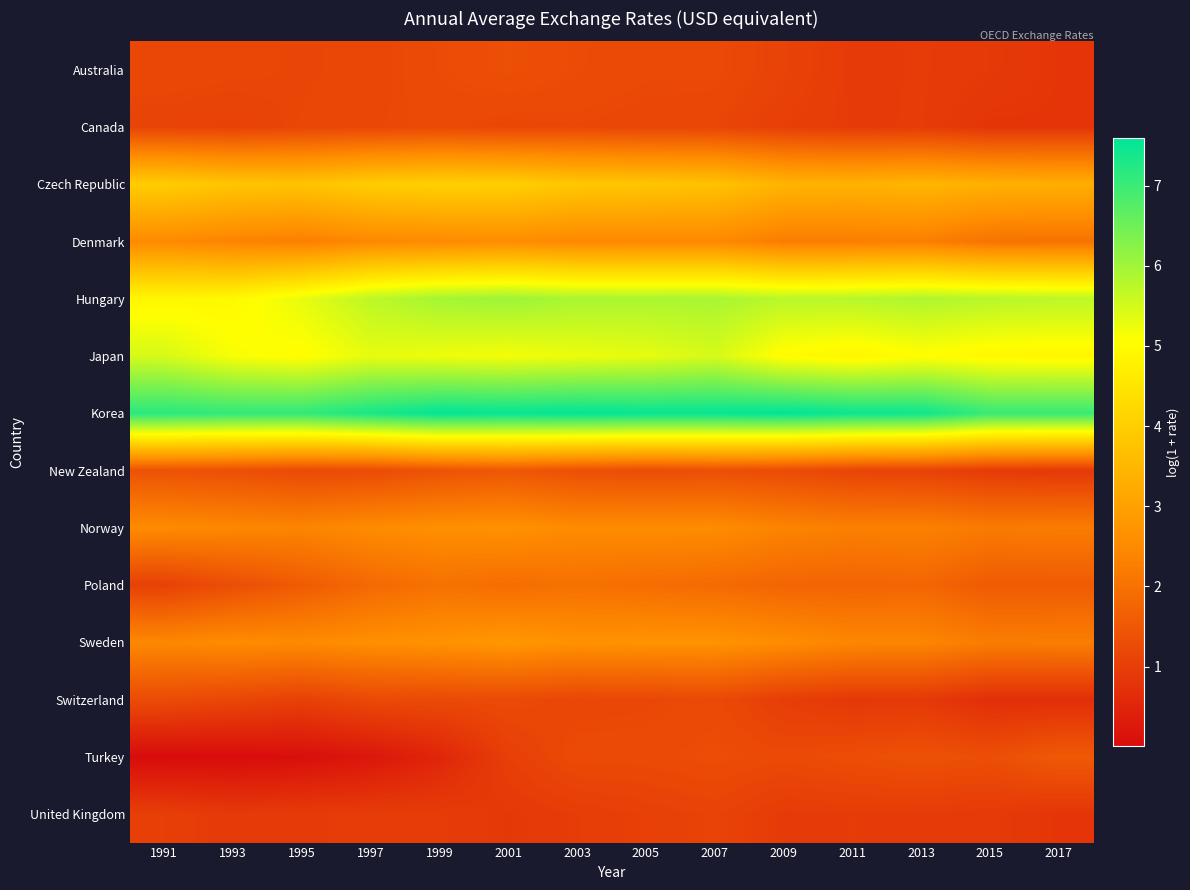

Reading right to left, what are all the values shown in this chart?

Australia: 2017=0.8	2015=0.9	2013=1.0	2011=0.9	2009=1.1	2007=1.2	2005=1.2	2003=1.3	2001=1.3	1999=1.3	1997=1.2	1995=1.1	1993=1.2	1991=1.2
Canada: 2017=0.8	2015=0.8	2013=1.0	2011=0.9	2009=1.0	2007=1.1	2005=1.2	2003=1.2	2001=1.2	1999=1.2	1997=1.2	1995=1.2	1993=1.1	1991=1.1
Czech Republic: 2017=3.3	2015=3.3	2013=3.5	2011=3.4	2009=3.4	2007=3.7	2005=3.8	2003=3.8	2001=4.0	1999=4.0	1997=4.0	1995=3.8	1993=3.8	1991=4.0
Denmark: 2017=2.0	2015=2.0	2013=2.3	2011=2.3	2009=2.2	2007=2.5	2005=2.5	2003=2.5	2001=2.6	1999=2.5	1997=2.5	1995=2.3	1993=2.4	1991=2.5
Hungary: 2017=5.7	2015=5.8	2013=5.9	2011=5.8	2009=5.8	2007=5.9	2005=5.9	2003=5.9	2001=6.0	1999=6.0	1997=5.7	1995=5.3	1993=4.9	1991=4.9
Japan: 2017=4.9	2015=4.9	2013=5.0	2011=4.9	2009=5.0	2007=5.5	2005=5.3	2003=5.2	2001=5.2	1999=5.2	1997=5.3	1995=5.0	1993=5.1	1991=5.5
Korea: 2017=7.0	2015=7.0	2013=7.4	2011=7.5	2009=7.6	2007=7.5	2005=7.5	2003=7.6	2001=7.5	1999=7.6	1997=7.4	1995=7.1	1993=7.1	1991=7.2
New Zealand: 2017=0.9	2015=0.9	2013=1.1	2011=1.1	2009=1.3	2007=1.3	2005=1.3	2003=1.3	2001=1.5	1999=1.4	1997=1.2	1995=1.2	1993=1.3	1991=1.4
Norway: 2017=2.2	2015=2.2	2013=2.3	2011=2.3	2009=2.4	2007=2.5	2005=2.5	2003=2.5	2001=2.6	1999=2.6	1997=2.5	1995=2.4	1993=2.5	1991=2.5
Poland: 2017=1.6	2015=1.6	2013=1.8	2011=1.7	2009=1.8	2007=1.9	2005=1.9	2003=2.0	2001=1.9	1999=2.0	1997=1.9	1995=1.6	1993=1.3	1991=1.1
Sweden: 2017=2.3	2015=2.2	2013=2.4	2011=2.4	2009=2.6	2007=2.7	2005=2.7	2003=2.7	2001=2.8	1999=2.7	1997=2.6	1995=2.5	1993=2.5	1991=2.5
Switzerland: 2017=0.7	2015=0.7	2013=0.9	2011=0.9	2009=1.0	2007=1.2	2005=1.2	2003=1.2	2001=1.2	1999=1.2	1997=1.2	1995=1.1	1993=1.2	1991=1.3
Turkey: 2017=1.5	2015=1.3	2013=1.4	2011=1.3	2009=1.2	2007=1.3	2005=1.2	2003=1.2	2001=1.0	1999=0.5	1997=0.2	1995=0.1	1993=0.0	1991=0.0
United Kingdom: 2017=0.8	2015=0.9	2013=0.9	2011=1.0	2009=0.9	2007=1.1	2005=1.0	2003=1.0	2001=0.9	1999=1.0	1997=1.0	1995=0.9	1993=0.9	1991=1.0